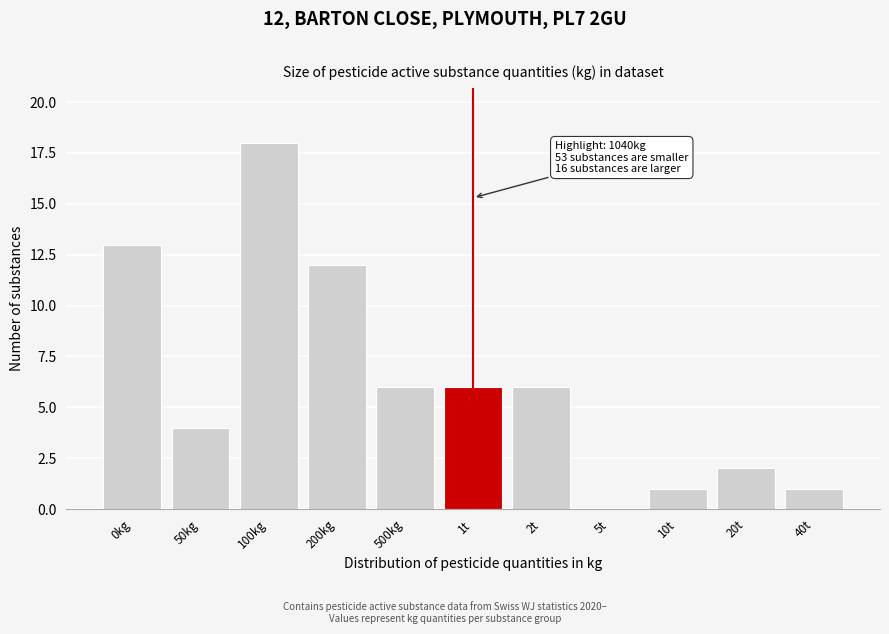

Reading right to left, what are all the values shown in this chart?

40t=1	20t=2	10t=1	5t=0	2t=6	1t=6	500kg=6	200kg=12	100kg=18	50kg=4	0kg=13